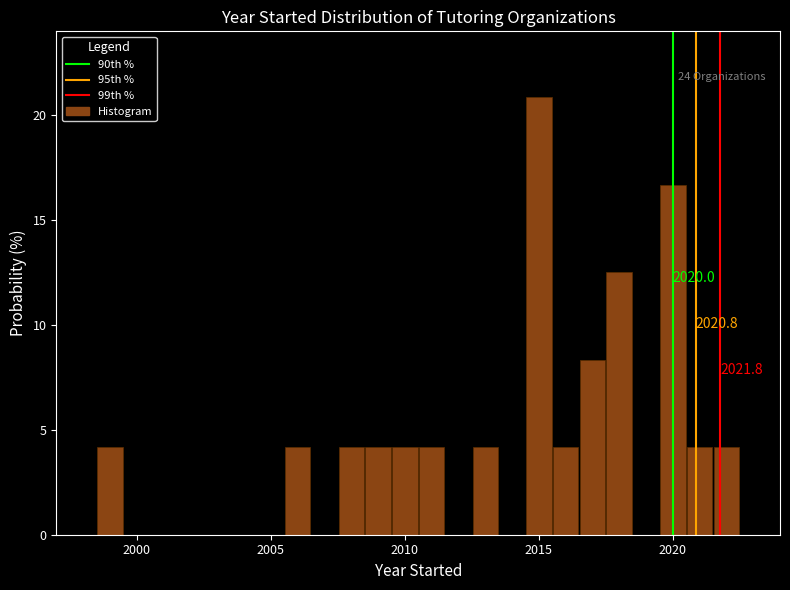

Read against the x-axis, roughly where is the centre of the tallest bar?

2015.0